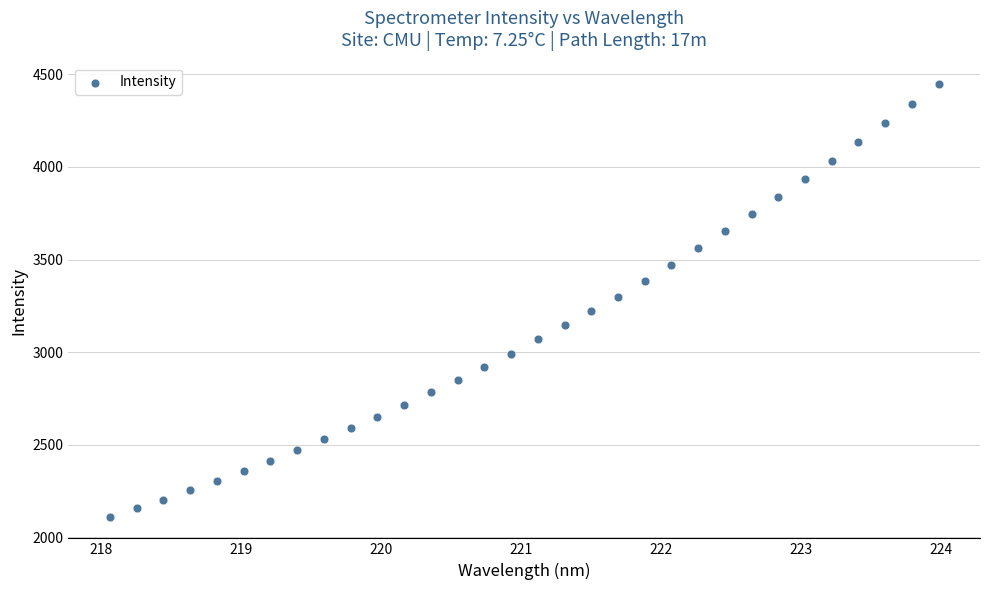

What is the range of Y values (max minus min)?

2335.5